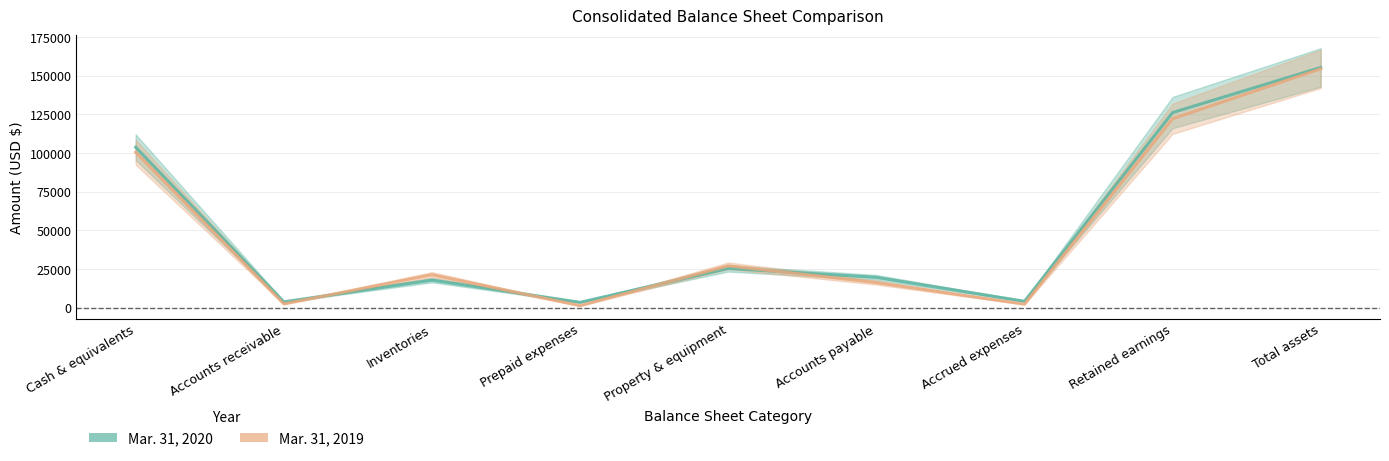

Rank the series by their average value, from highest to lowest.

Mar. 31, 2020, Mar. 31, 2019